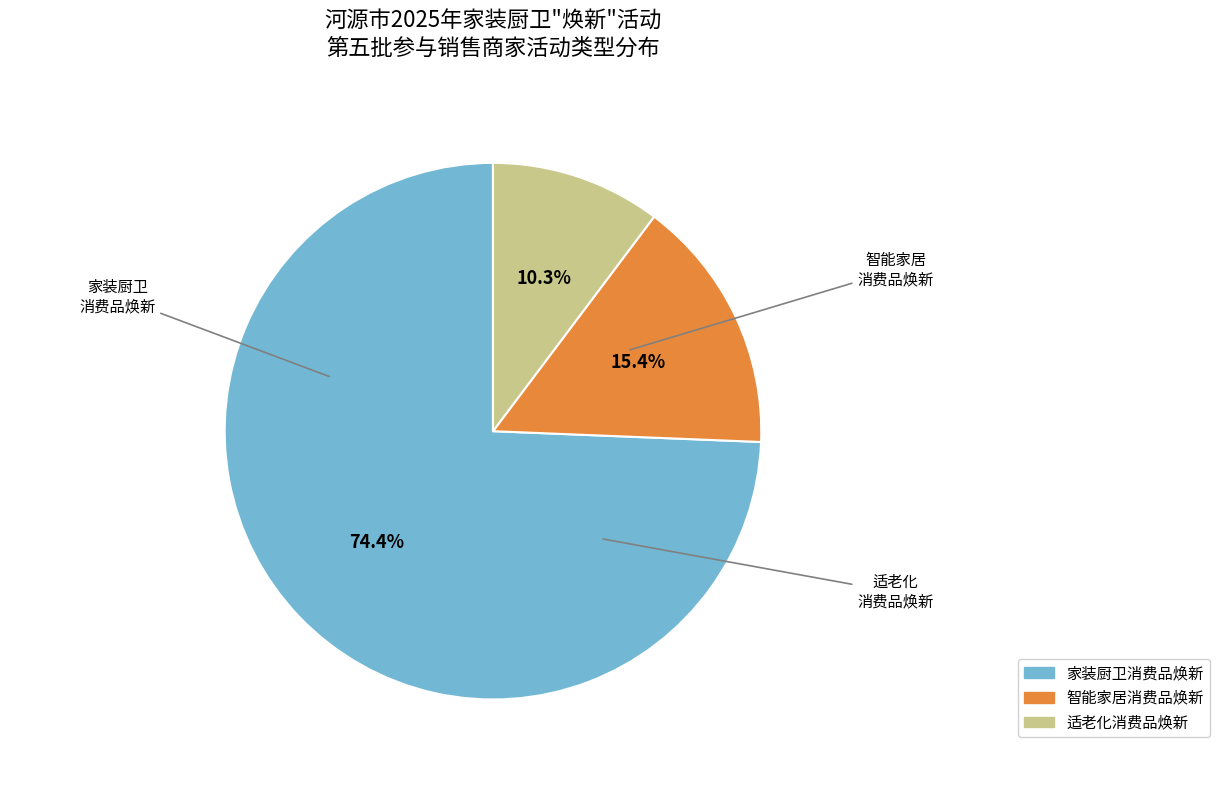

Does any single category account for the majority?

Yes